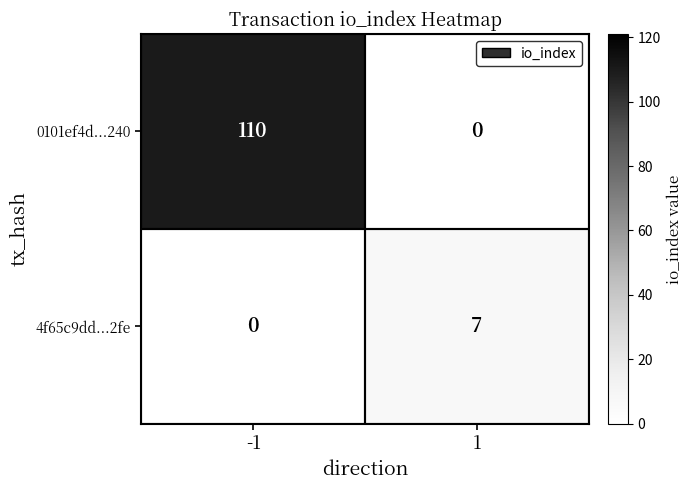

What is the difference between the maximum and minimum values in the 4f65c9dd...2fe series?

7